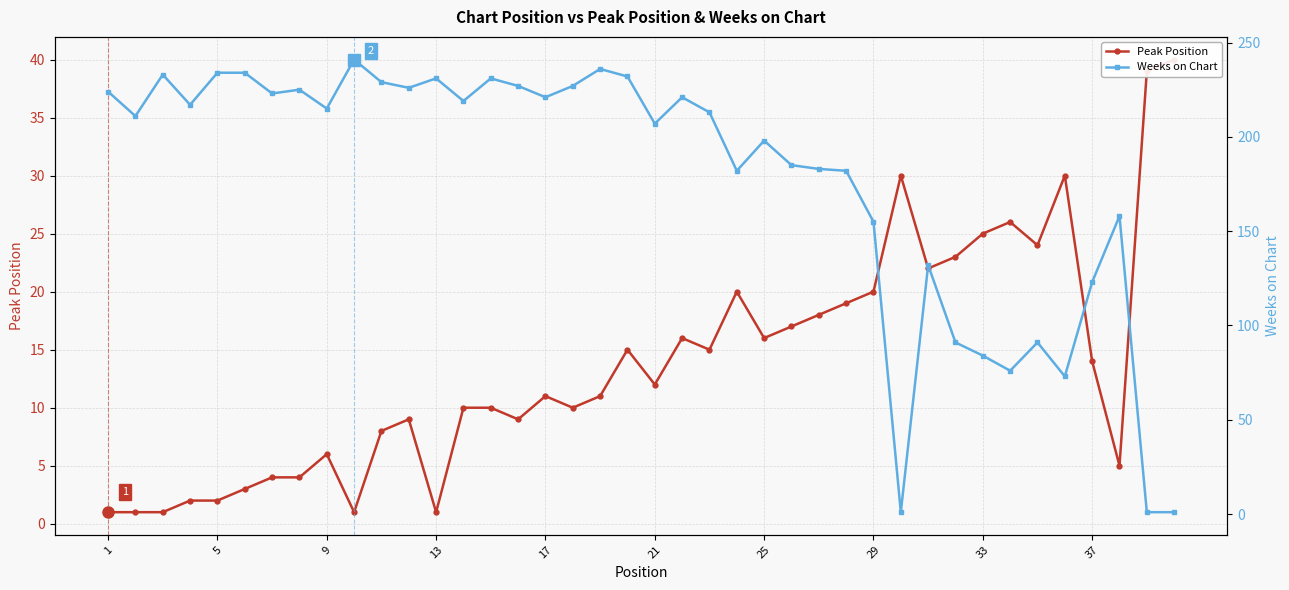

How many times do Peak Position and Weeks on Chart cross each other?

3